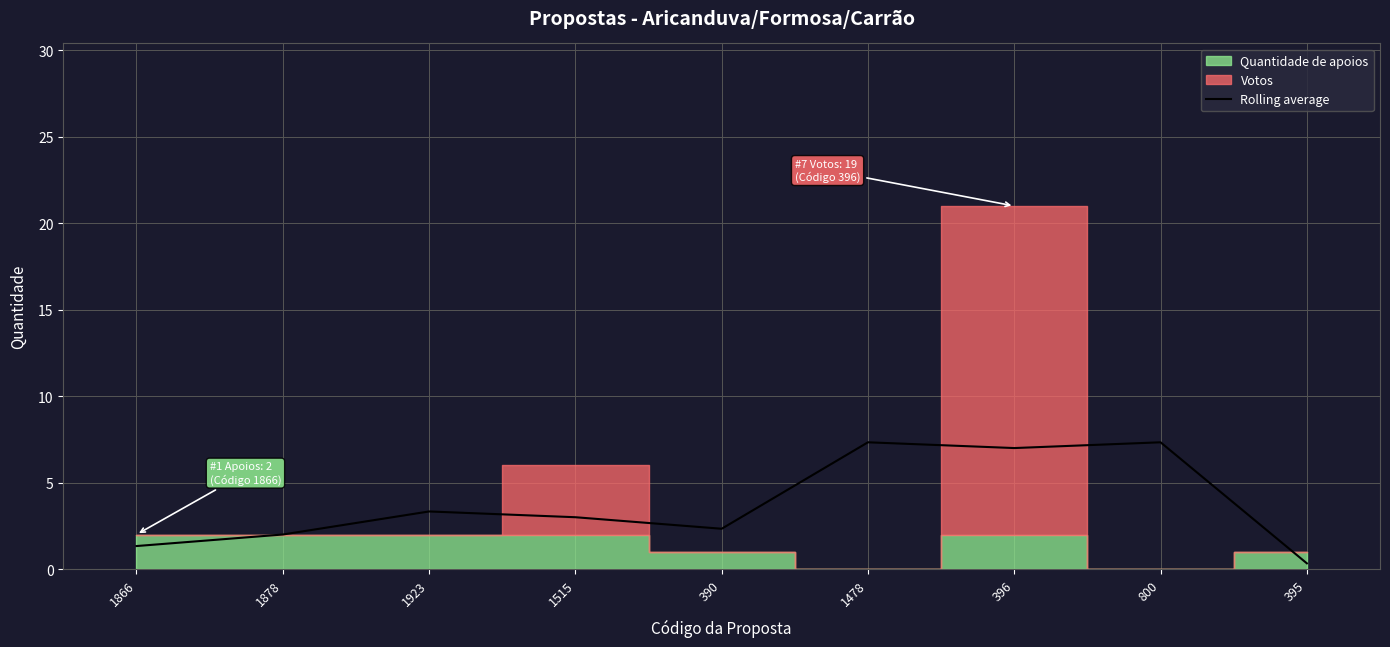

What is the difference between the values at 395 and 1878?

1.7